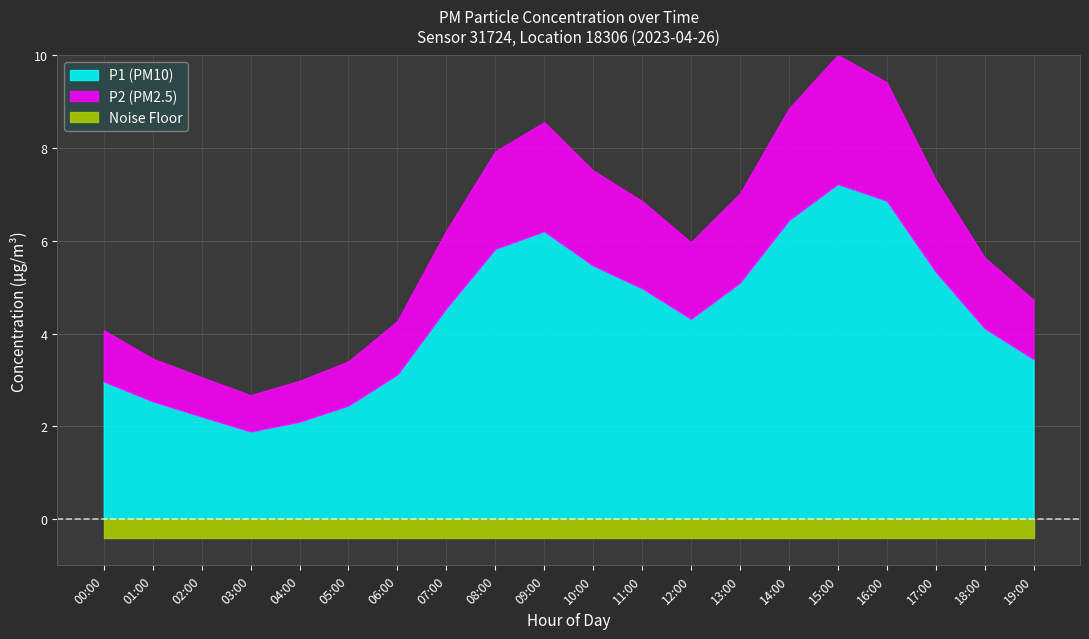

At which label is P1 closest to 4?

18:00